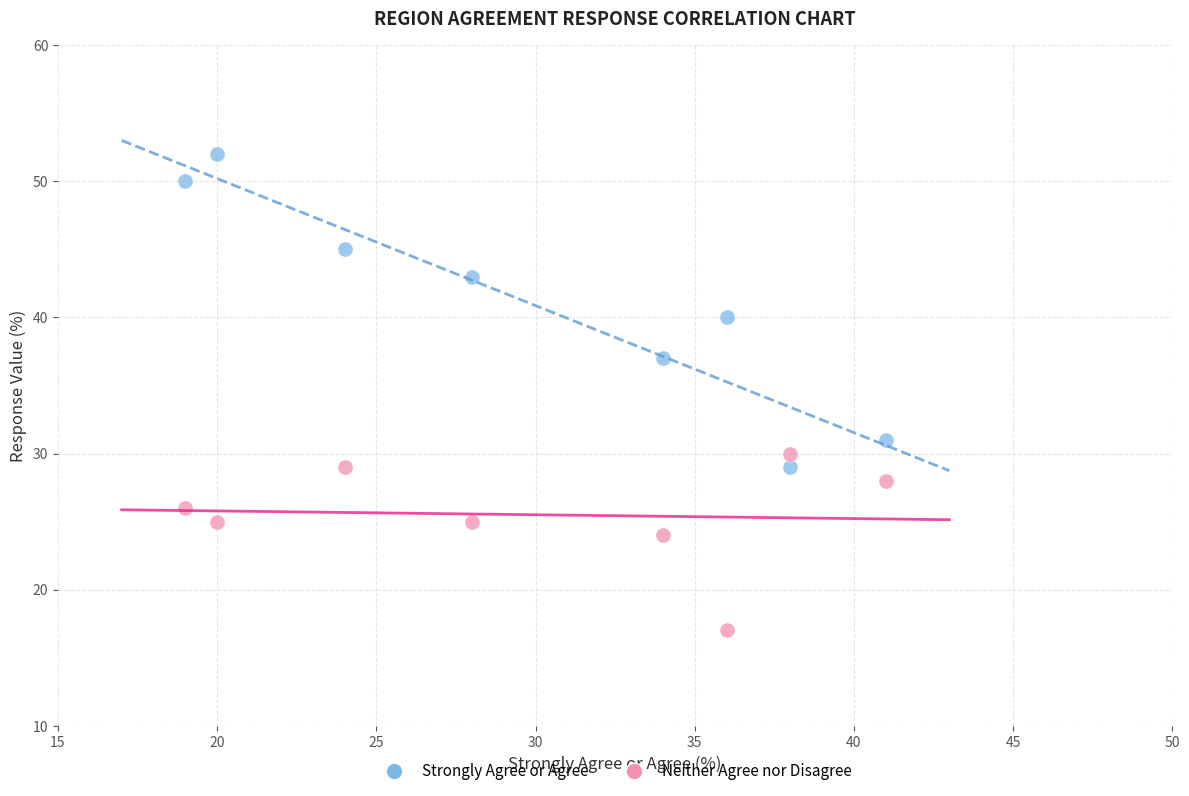

Across all data points, what is the range of Y values (max minus min)?

35